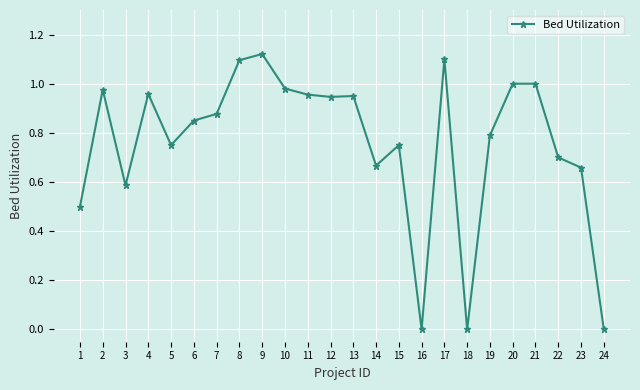

At which category does the data reach its first local peak?

2